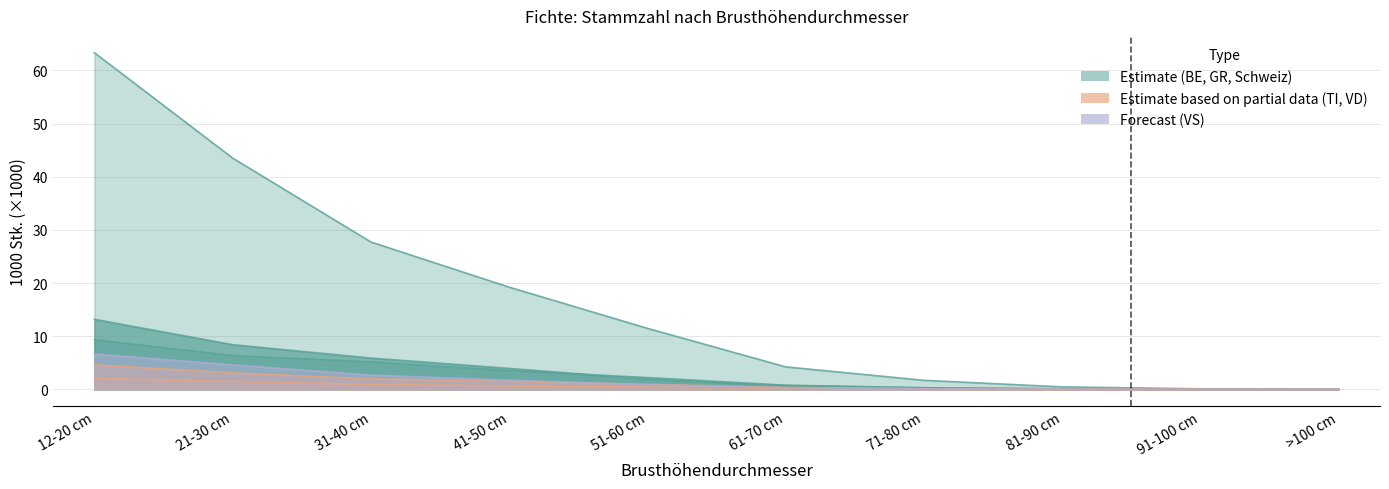

At which category does the chart reach its peak across all series?

12-20 cm